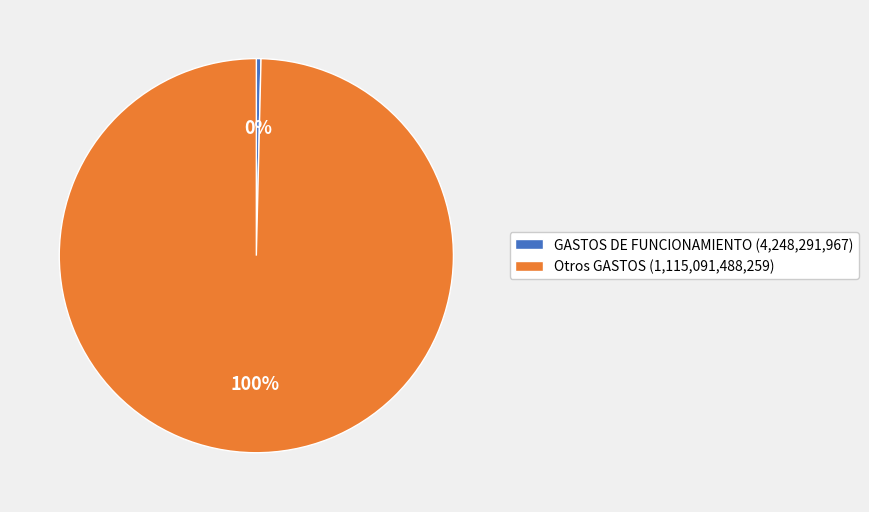

How many segments does this pie chart have?

2